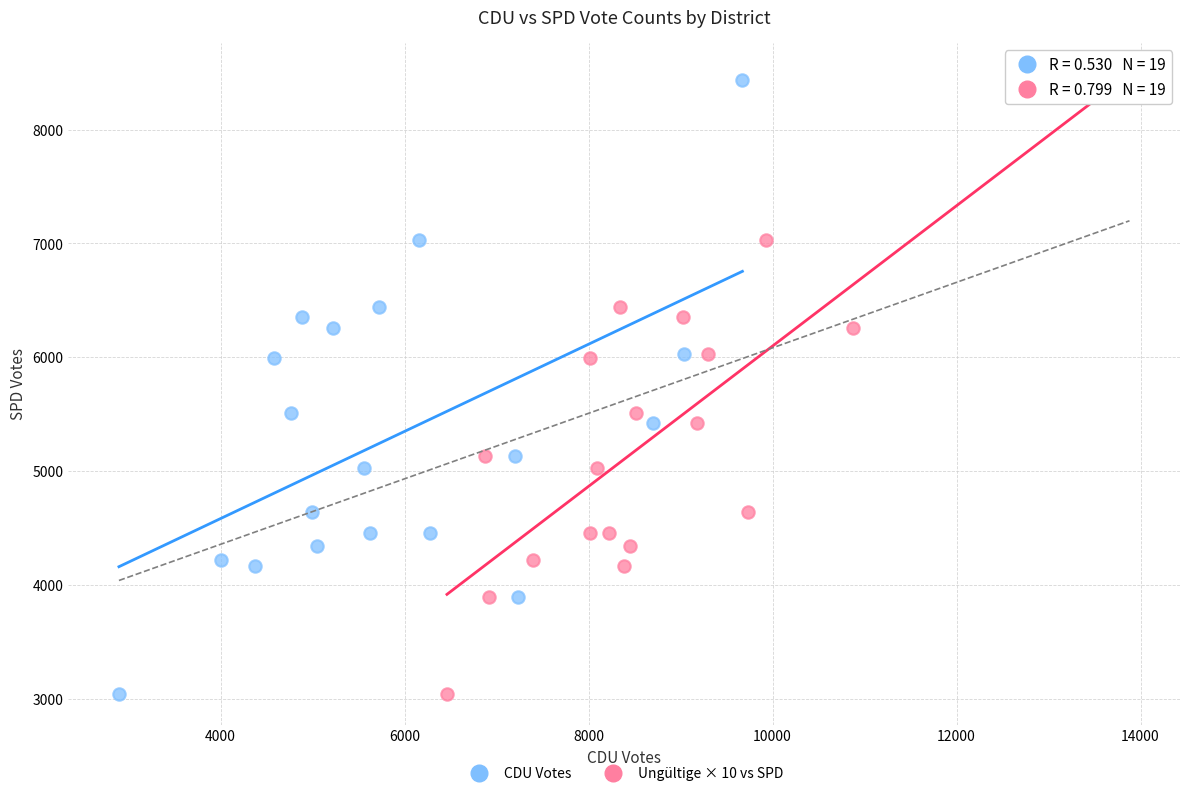

What are all the series names shown in the legend?

CDU Votes, Ungültige × 10 vs SPD